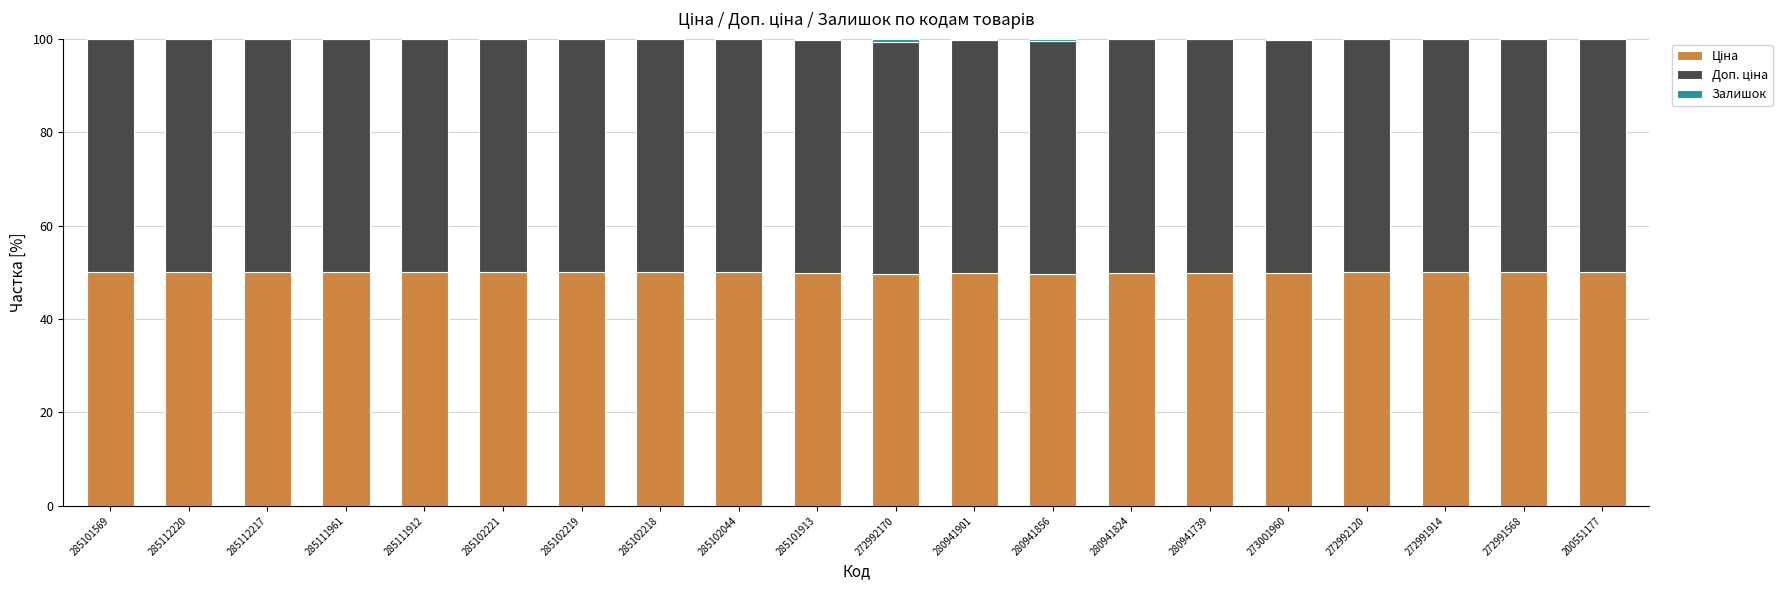

Does the chart contain stacked bars?

Yes